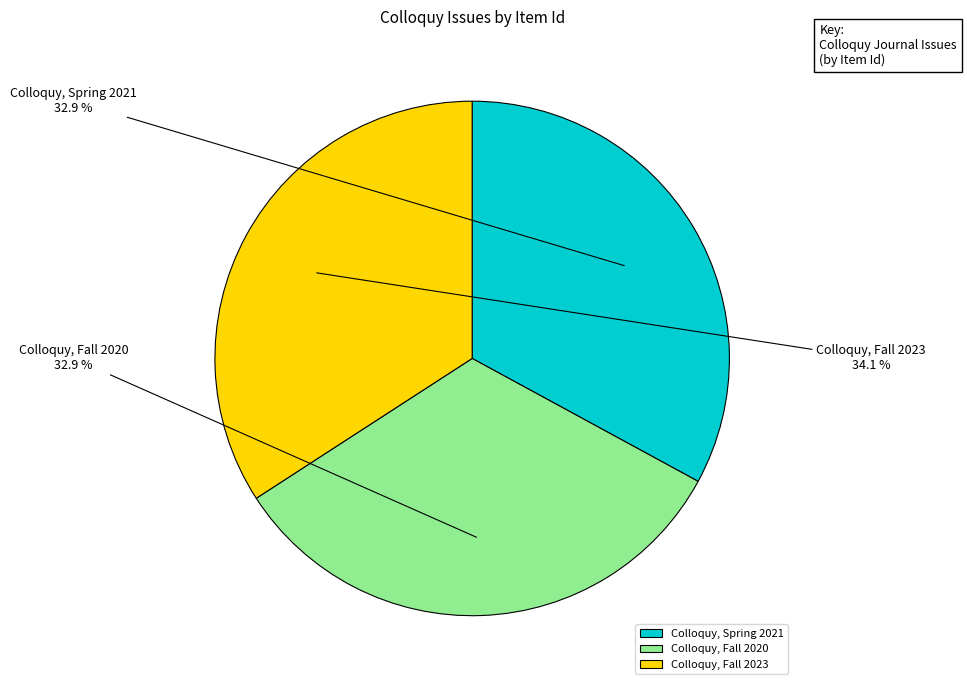

To the nearest percent, what is the combined percentage of Colloquy, Fall 2020 and Colloquy, Spring 2021?

66%